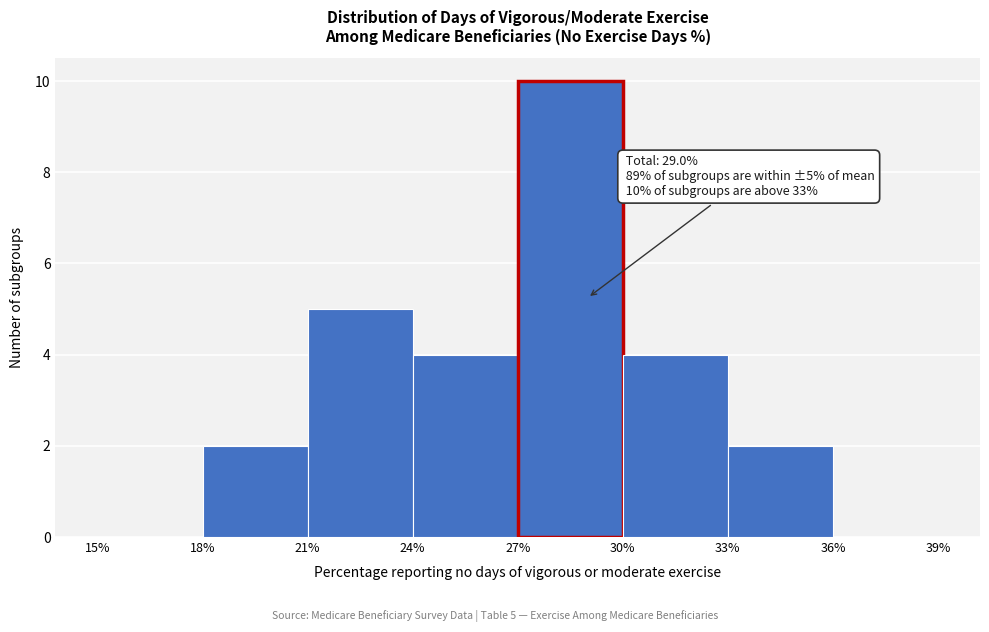

Over which range of the x-axis is the bar tallest?

27% to 30%